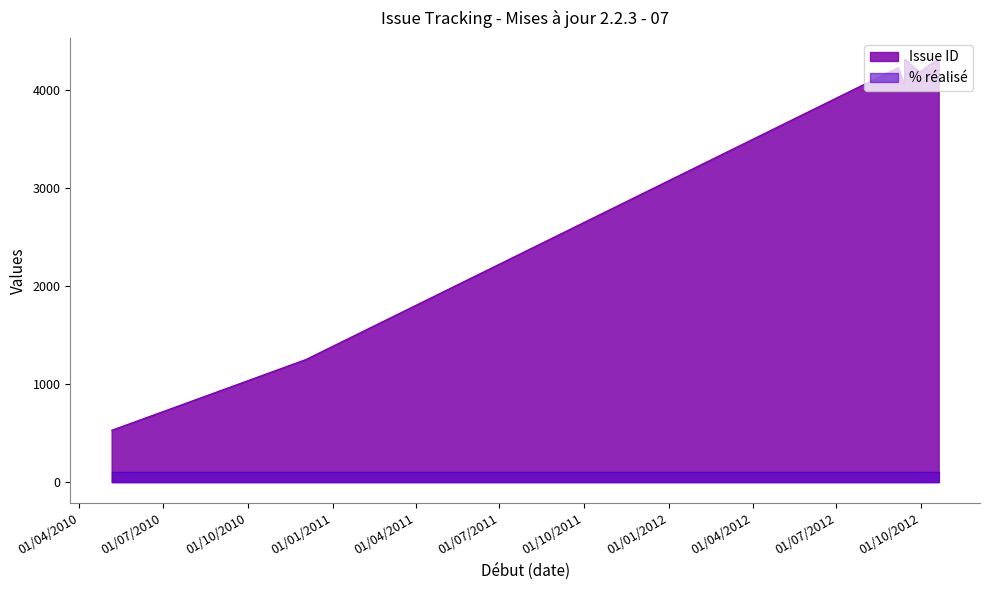

Which category has the lowest value in the Issue ID series?

06/05/2010